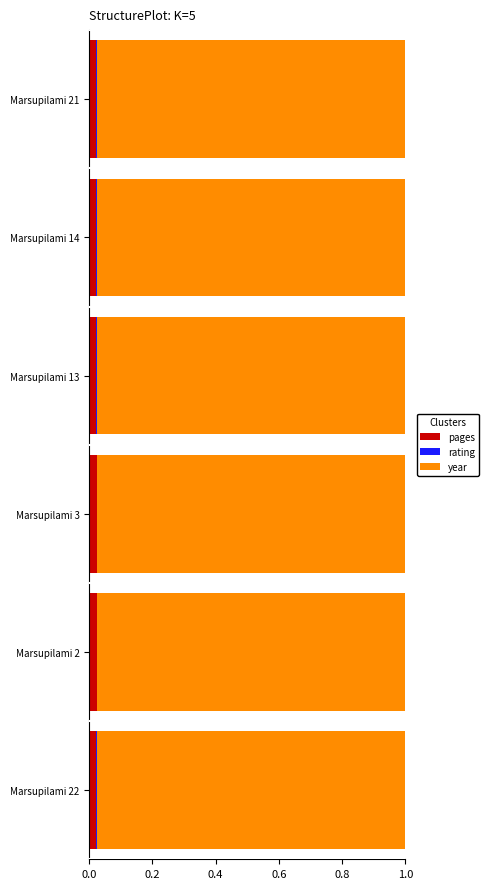

Is it true that pages equals 0.0 at Marsupilami 21?

True